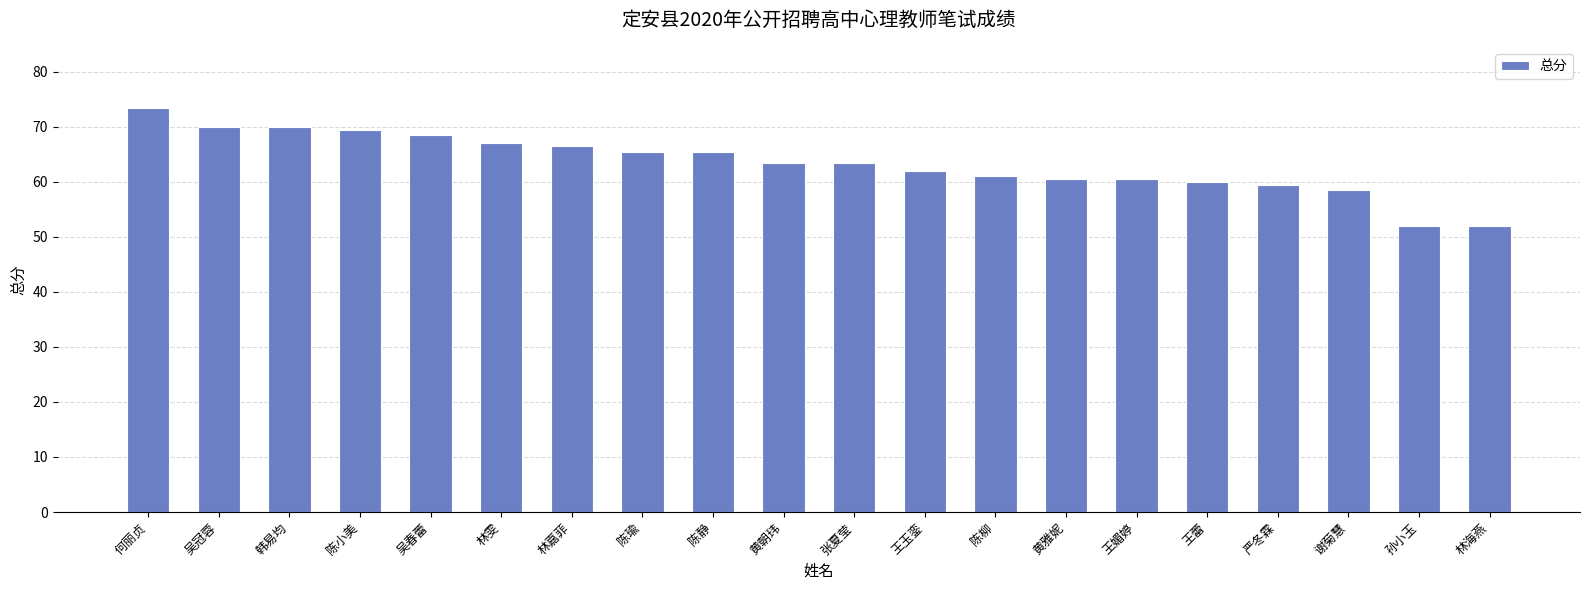

How many data points are less than 63?

9